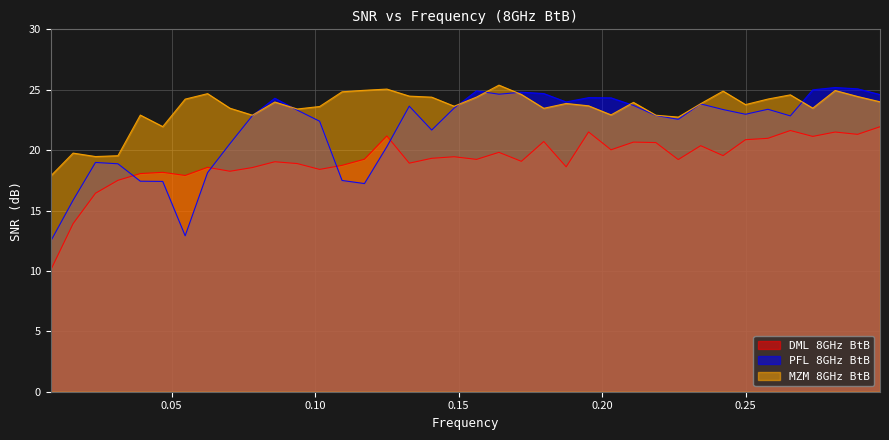

At which label is MZM 8GHz BtB closest to 21?

0.04688